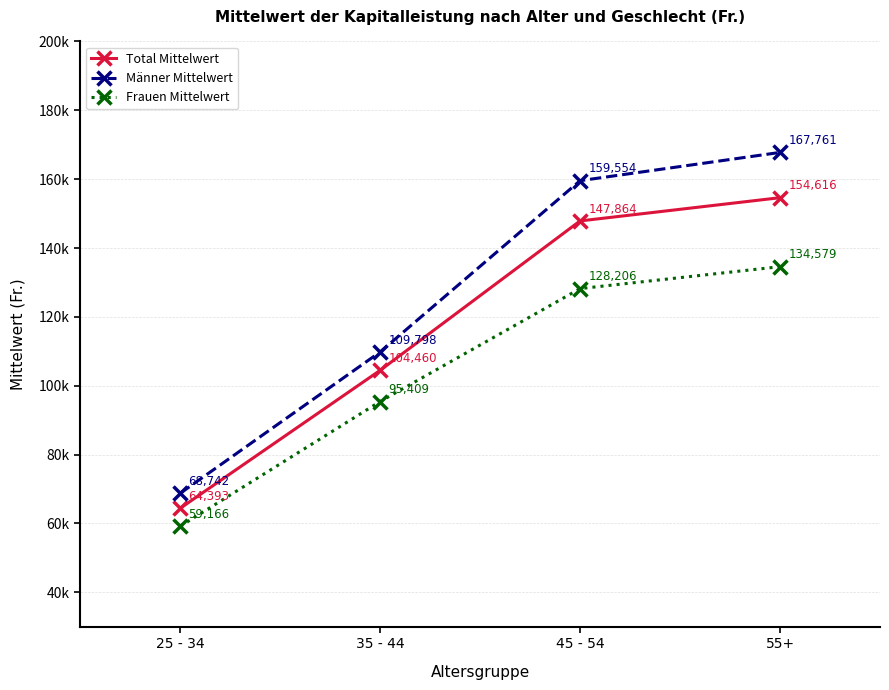

At which label does Total Mittelwert first exceed 147863?

45 - 54